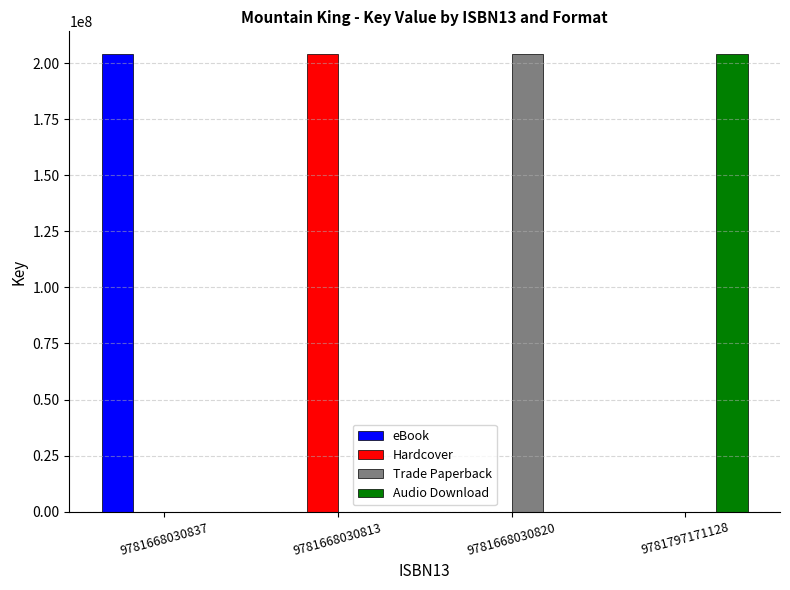

The Trade Paperback series shows -115514467 at 9781668030813. True or false?

False